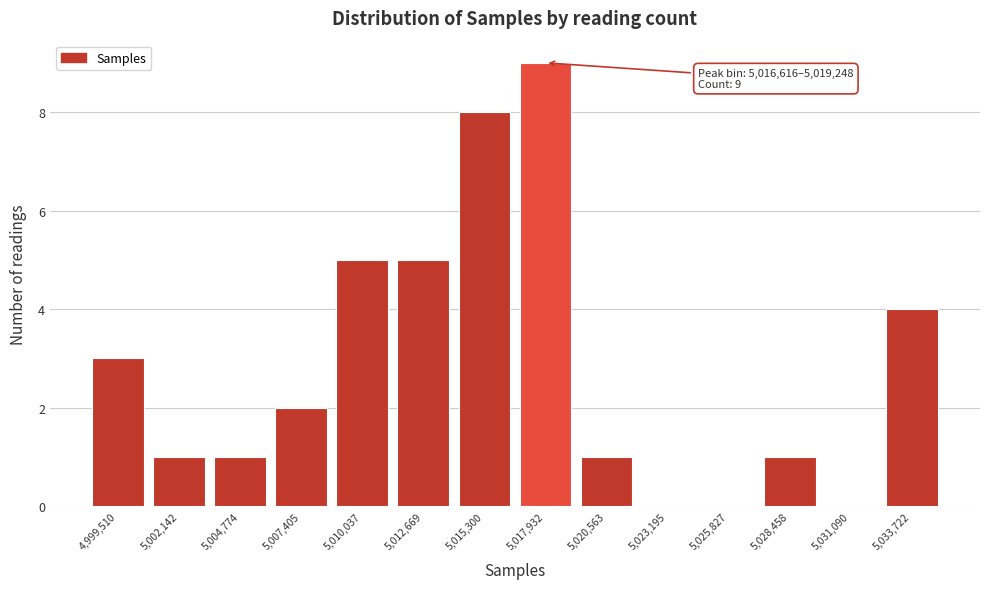

Over which range of the x-axis is the bar tallest?

5016500 to 5019000